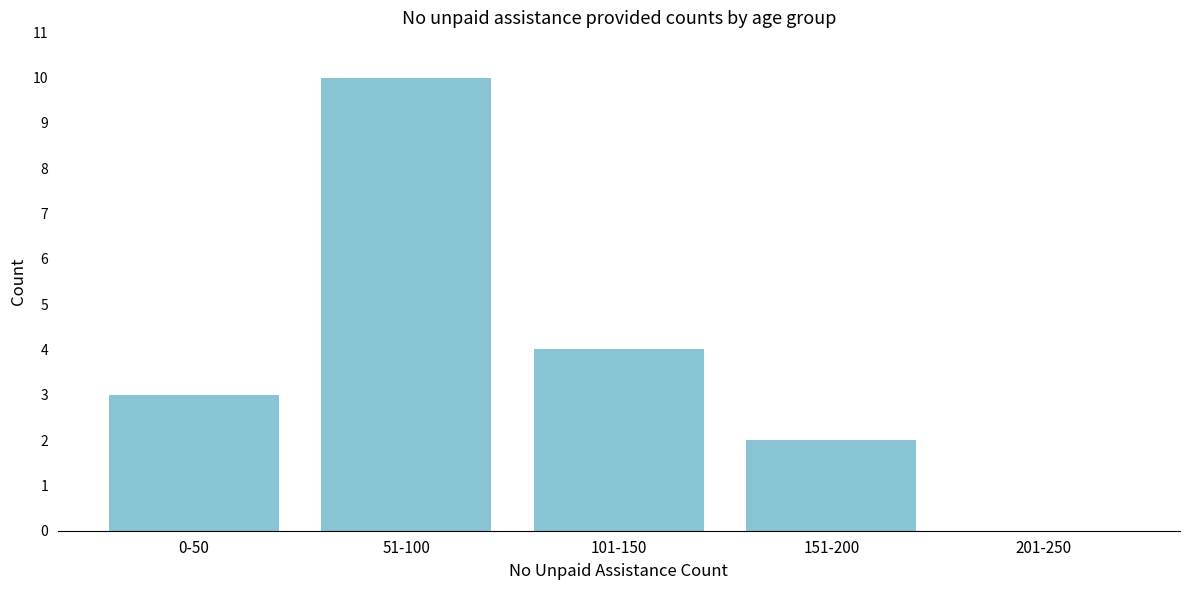

Reading right to left, what are all the values shown in this chart?

201-250=0	151-200=2	101-150=4	51-100=10	0-50=3